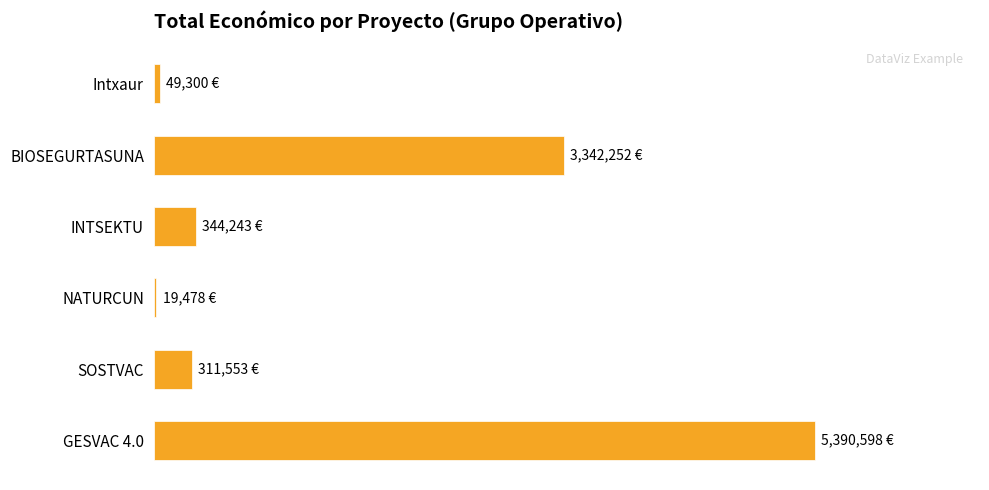

Are the bars grouped side by side (vs. stacked)?

No